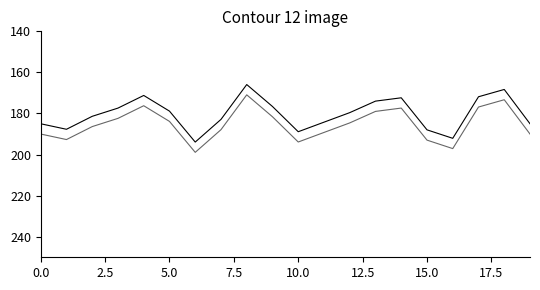

Does the chart display data point markers on the line(s)?

No